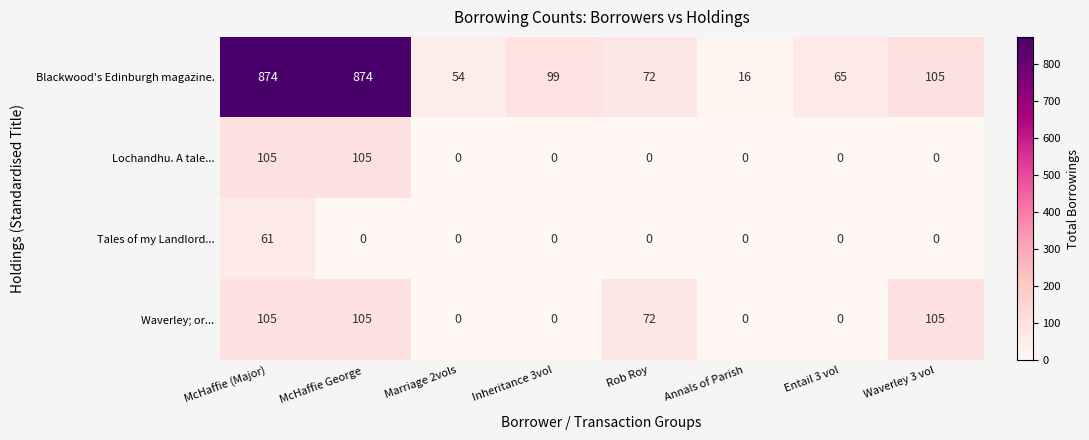

What is the difference between the highest and lowest values at Entail 3 vol?

65